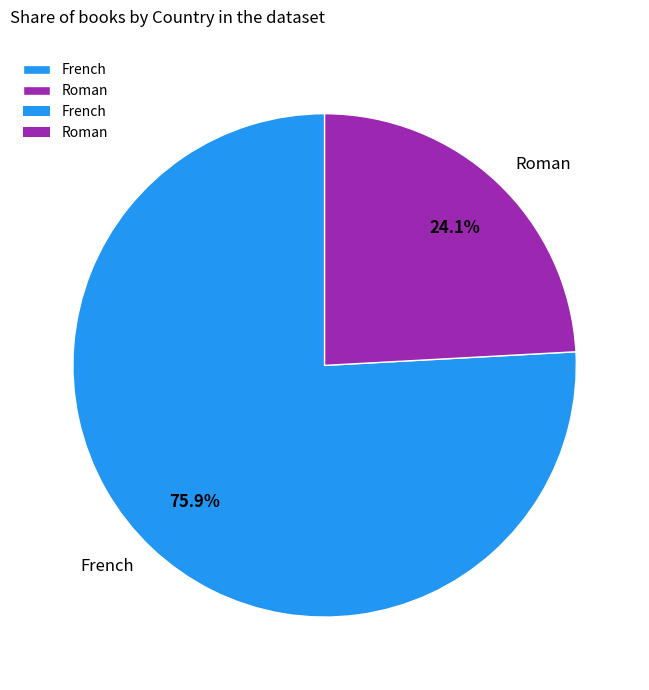

Which category has the biggest portion of the pie?

French